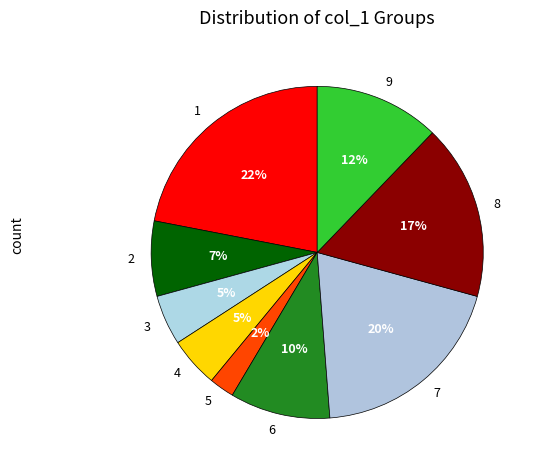

To the nearest percent, what is the average slice percentage?

11%